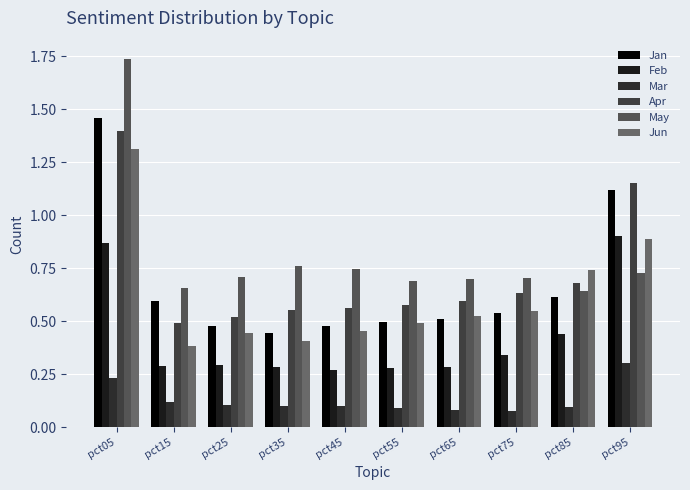

Is the value of Apr at pct95 greater than the value of Feb at pct55?

Yes